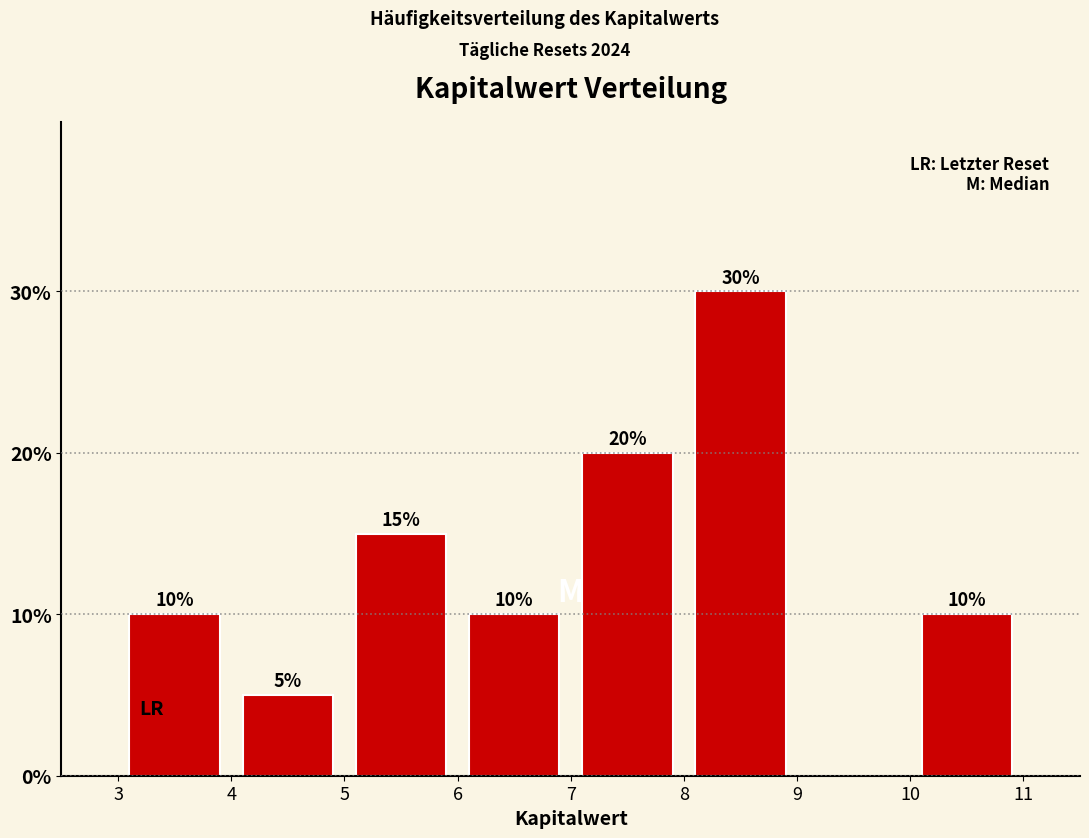

Which range on the x-axis has the tallest bar?

8 to 9